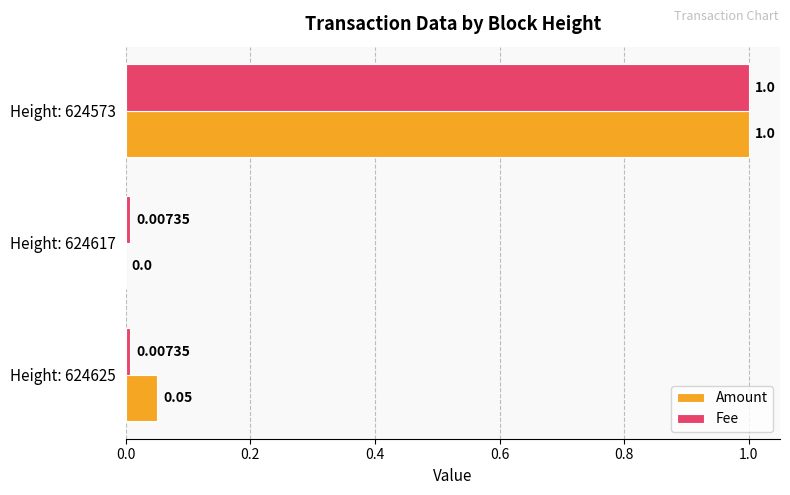

How many data points in Amount are above 0?

2